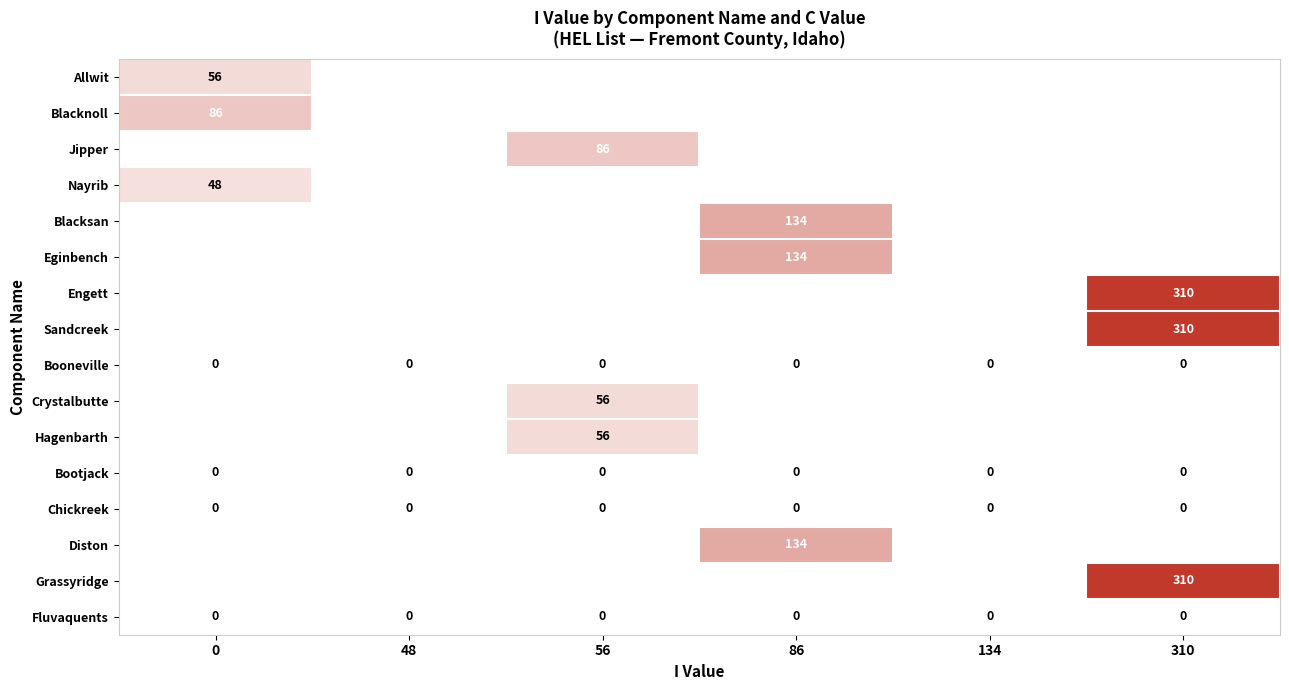

The Jipper series shows 116 at 56. True or false?

False